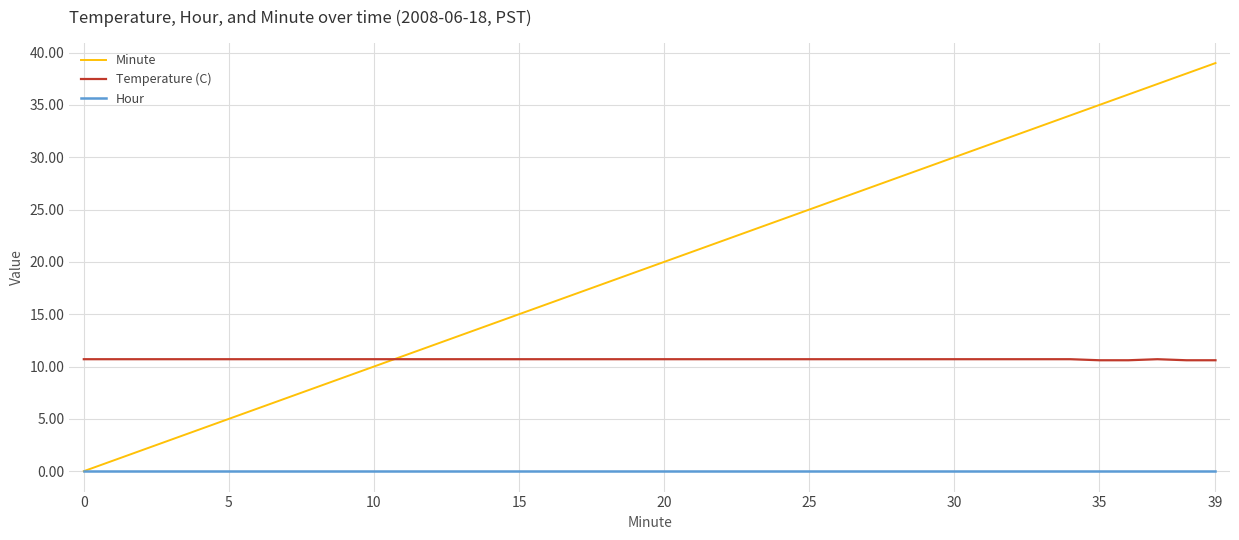

List the series in order of their overall mean, lowest first.

Hour, Temperature (C), Minute